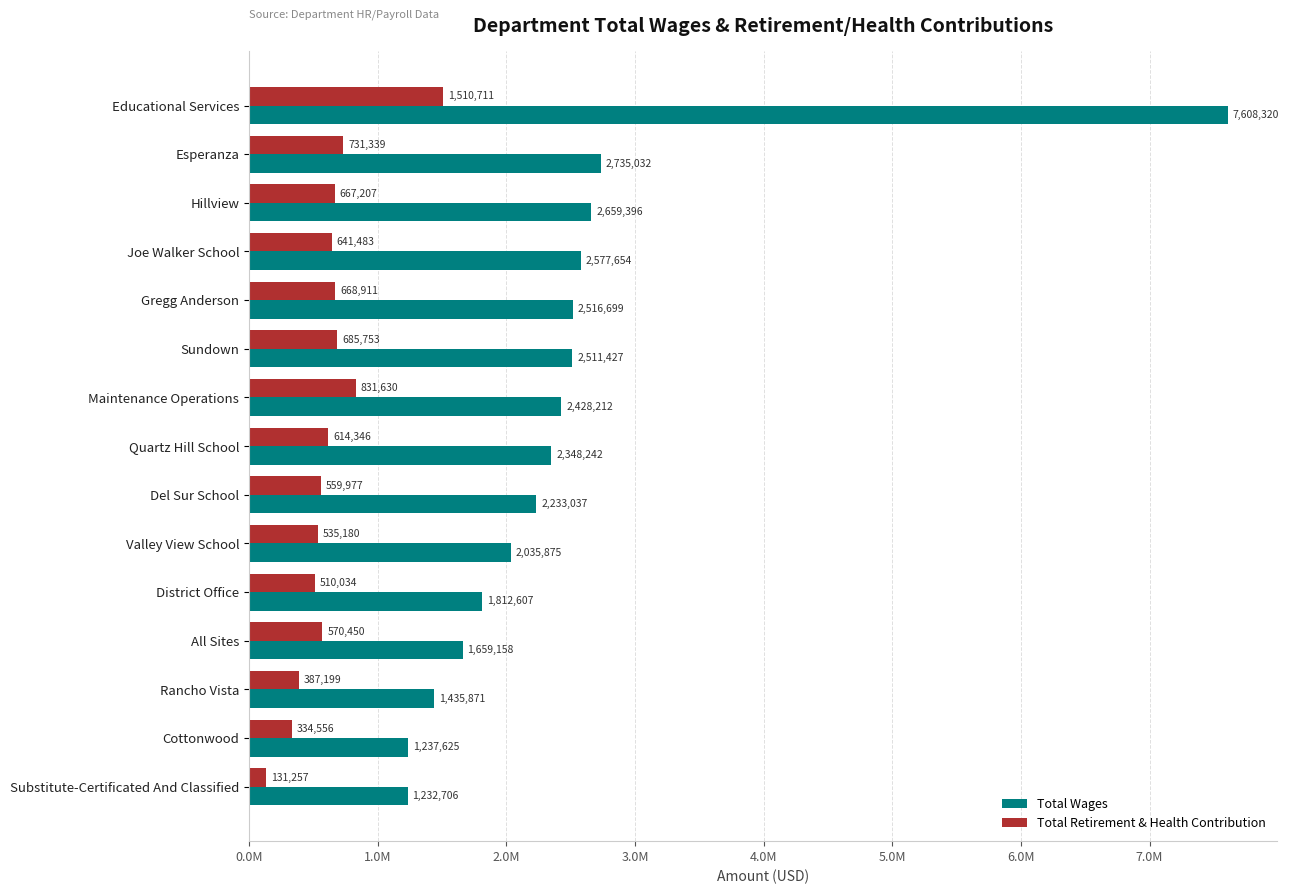

At which category does the chart reach its minimum across all series?

Substitute-Certificated And Classified